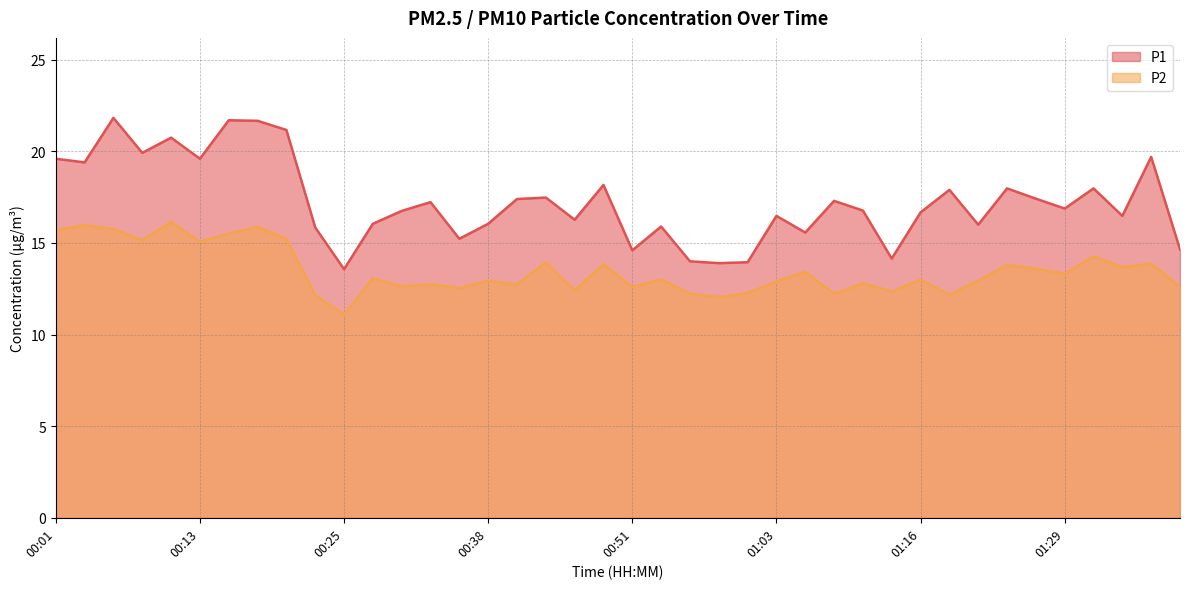

What position from the left is 00:13?

6